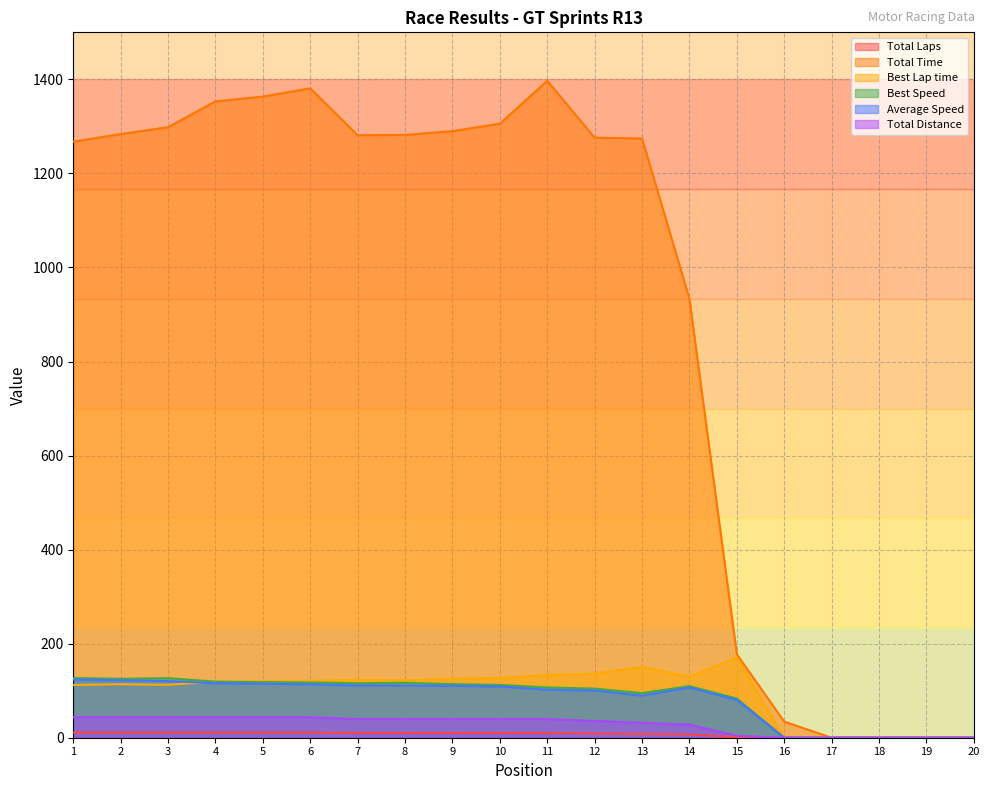

What is the sum of all Total Distance values?

557.9